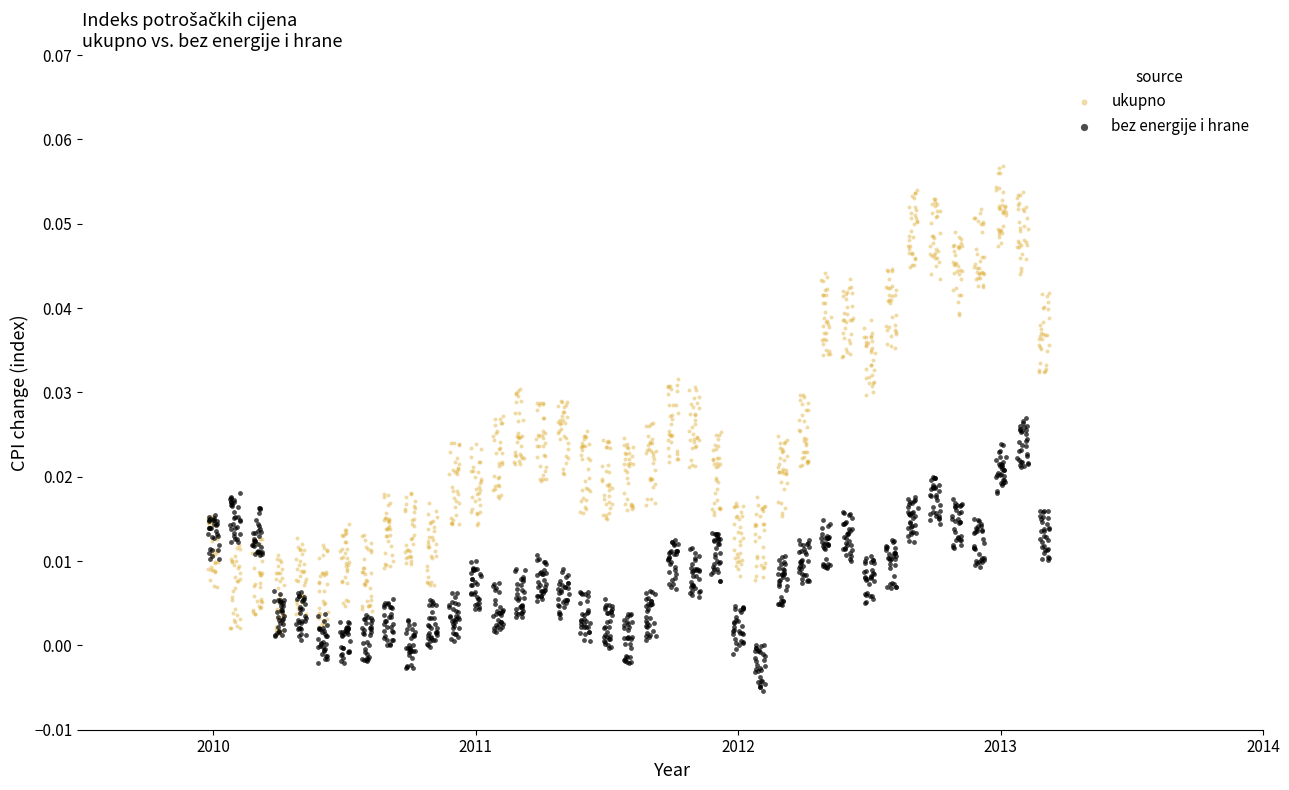

Which series has the largest Y range (max minus min)?

ukupno